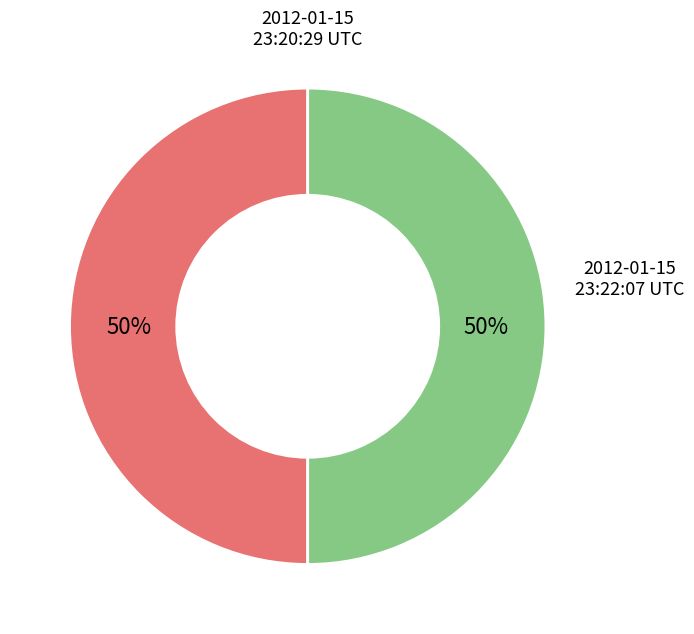

To the nearest percent, what is the average slice percentage?

50%